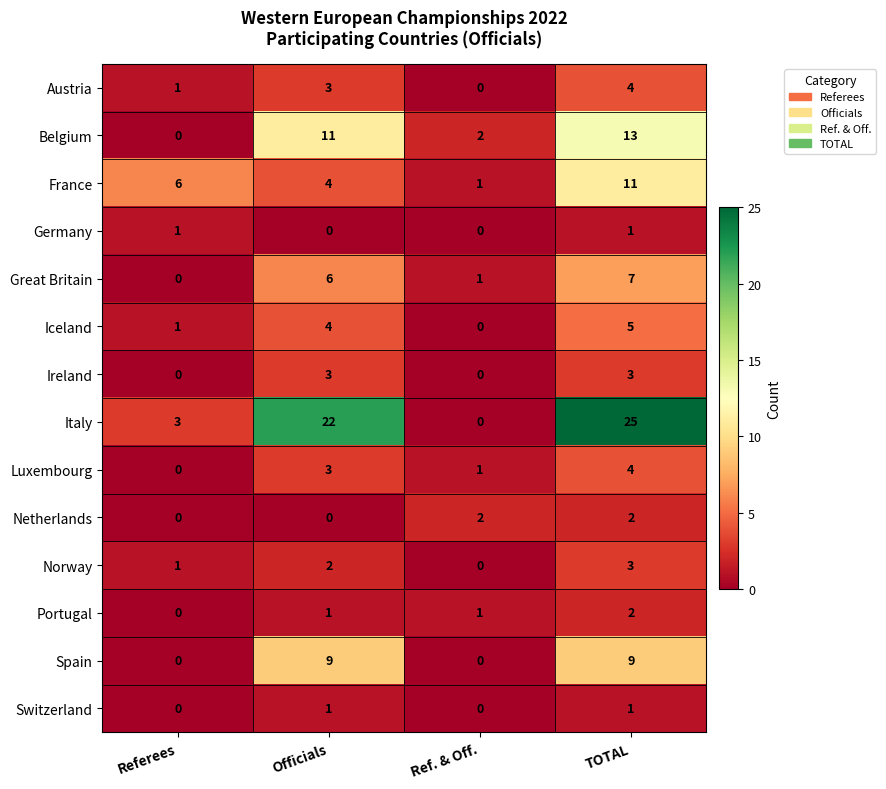

Read the Austria value at Officials.

3